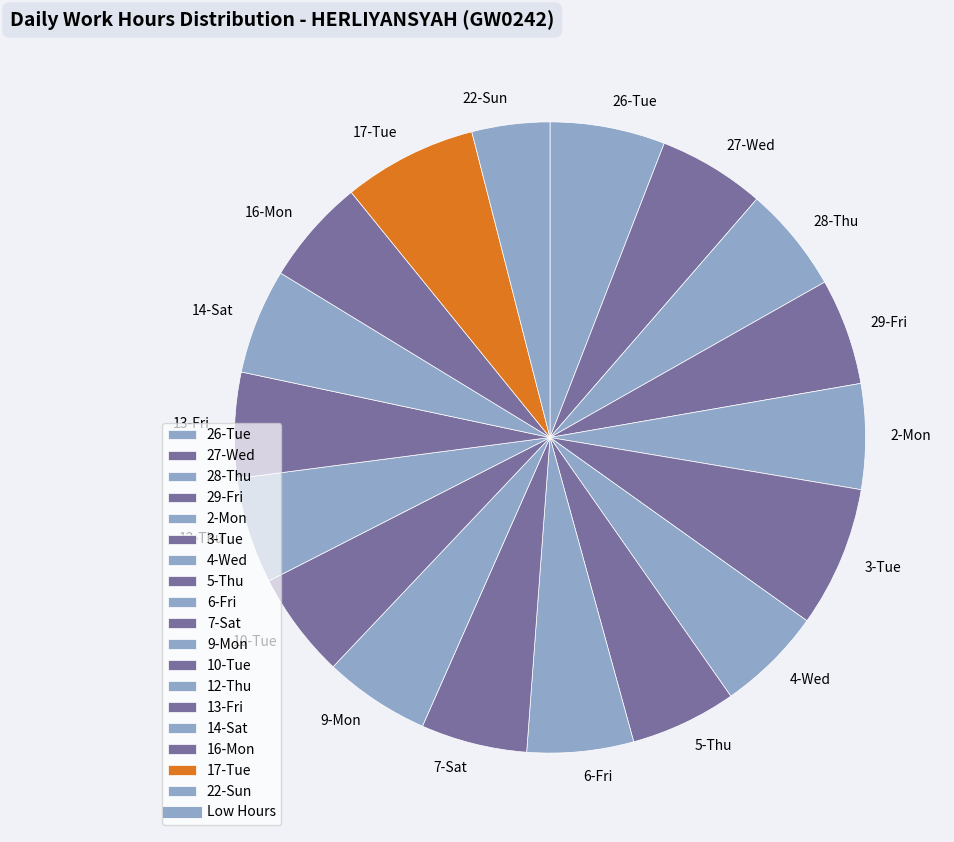

Combined, do 5-Thu and 3-Tue account for over 50%?

No